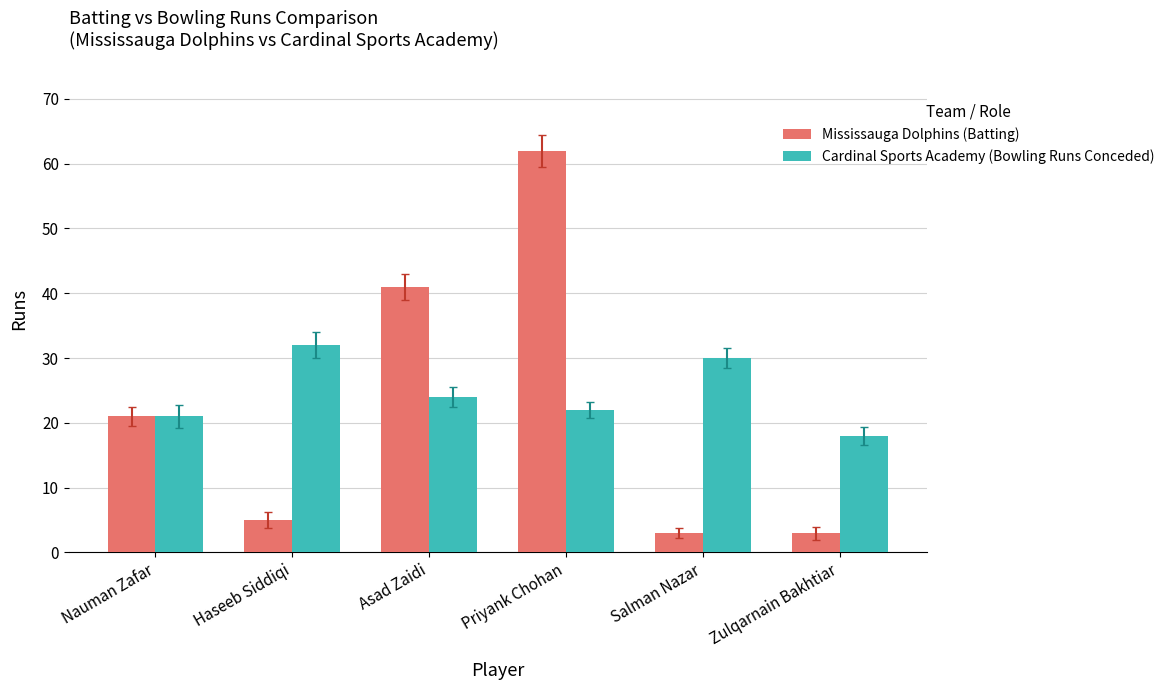

What are all the series names shown in the legend?

Mississauga Dolphins (Batting), Cardinal Sports Academy (Bowling Runs Conceded)